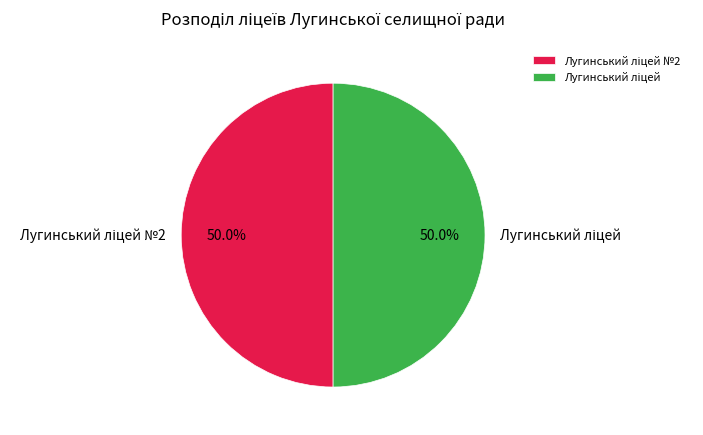

How many slices are in this pie chart?

2